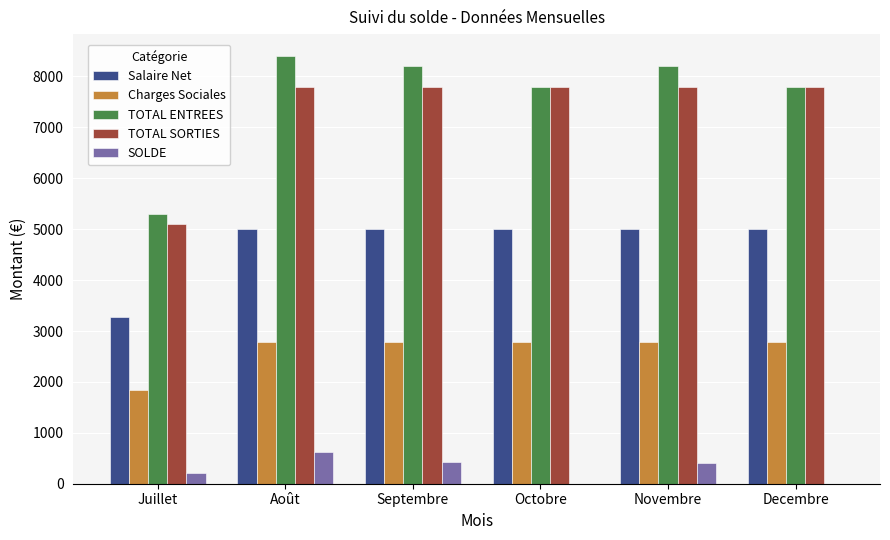

The value of Charges Sociales at Novembre is 2786.7. True or false?

True